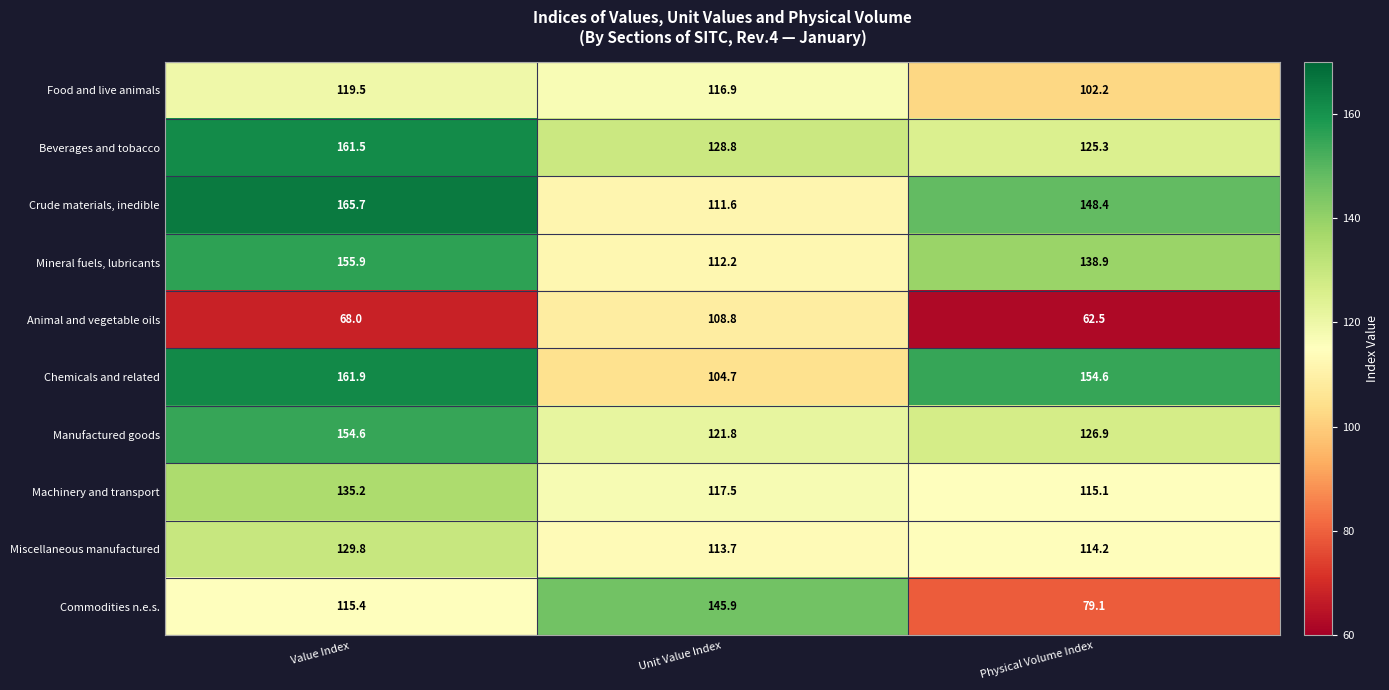

List the series in order of their peak value, highest first.

Crude materials, inedible, Chemicals and related, Beverages and tobacco, Mineral fuels, lubricants, Manufactured goods, Commodities n.e.s., Machinery and transport, Miscellaneous manufactured, Food and live animals, Animal and vegetable oils